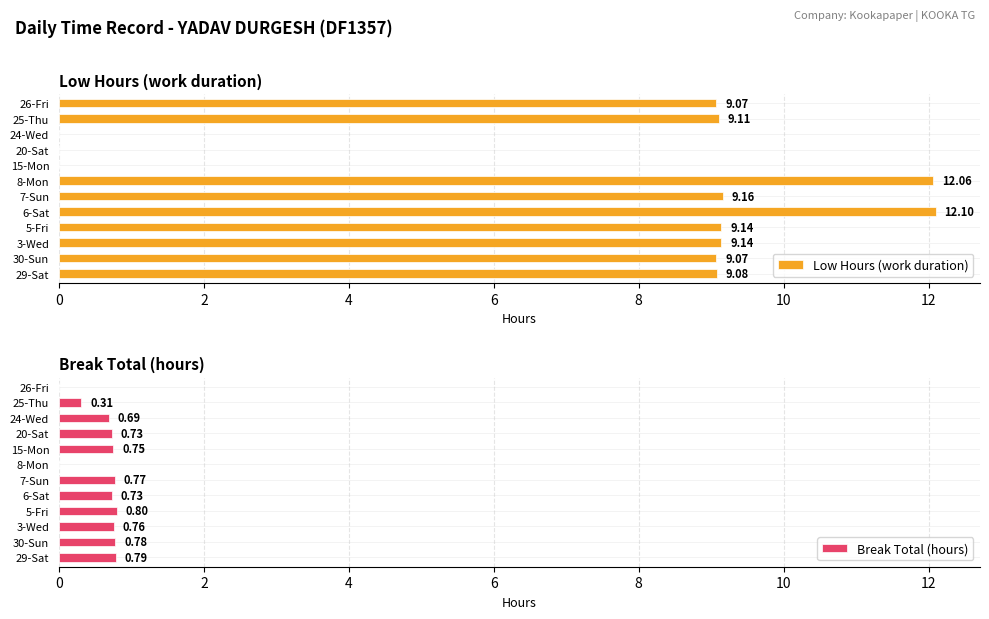

What is the sum of the Low (hours) values at 26-Fri and 7-Sun?

18.2